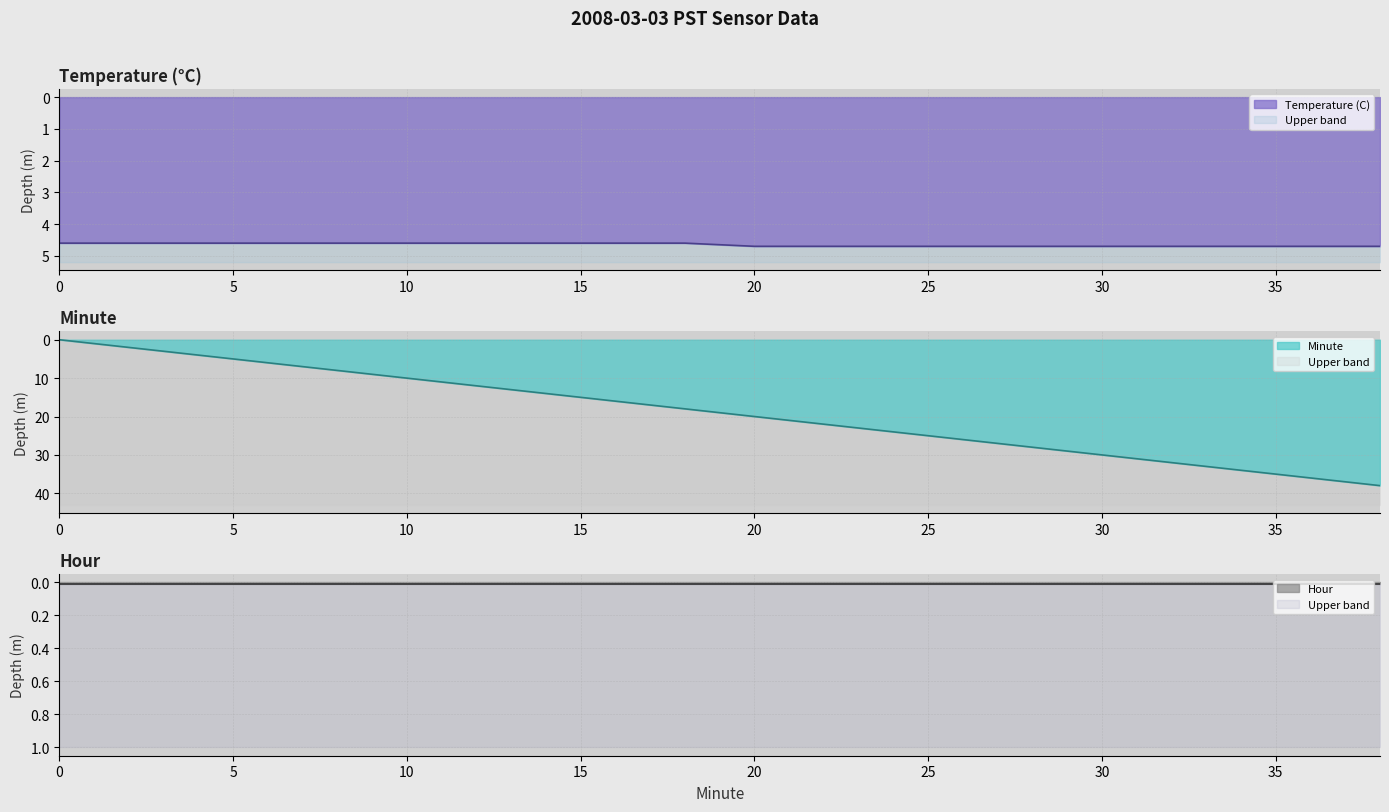

At how many categories does at least one series exceed 31?

4